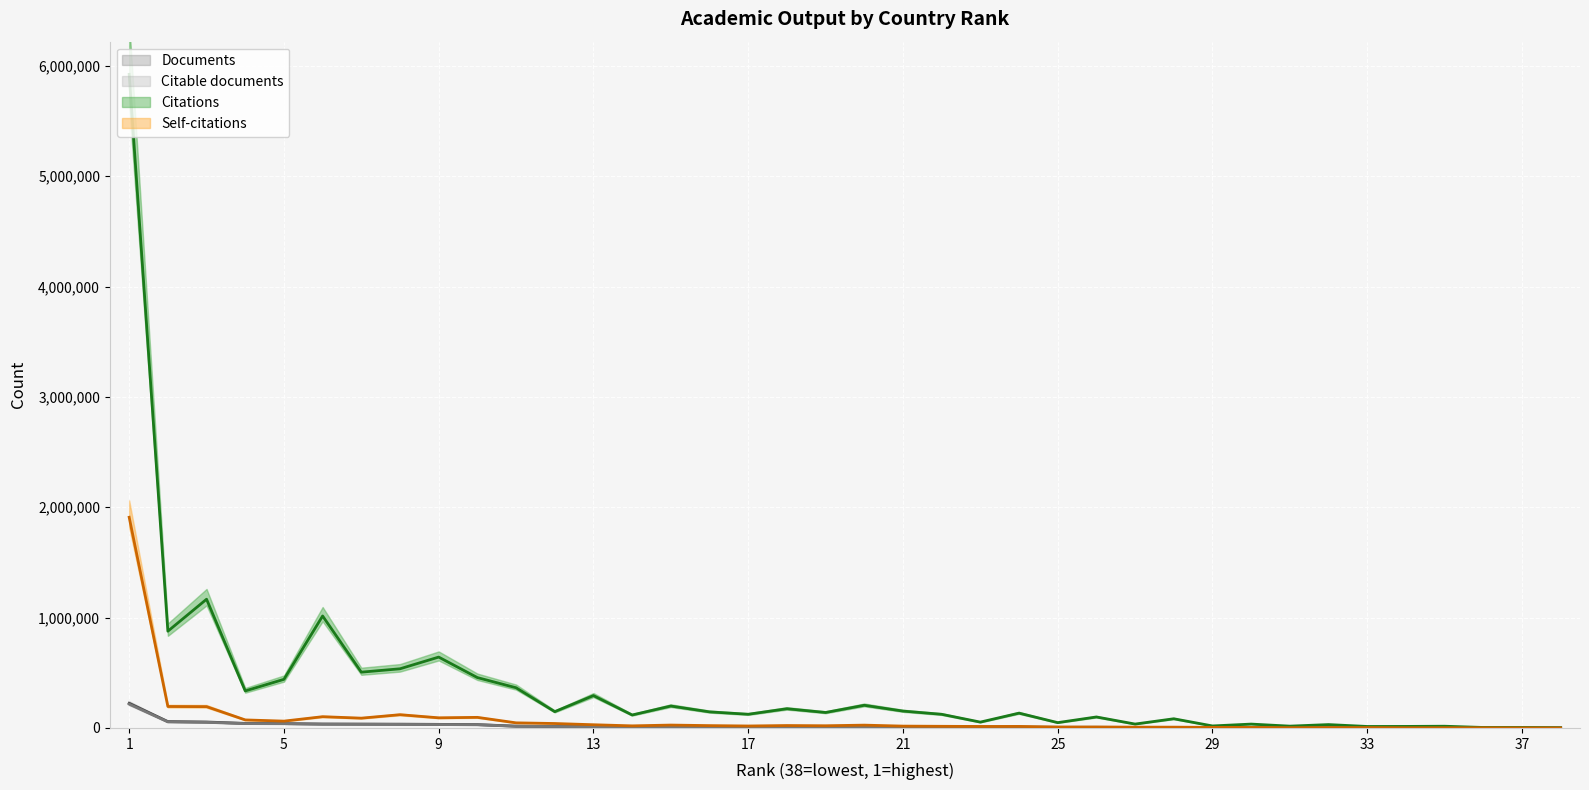

True or false: Documents has more than 2 points higher than both neighbors.

False